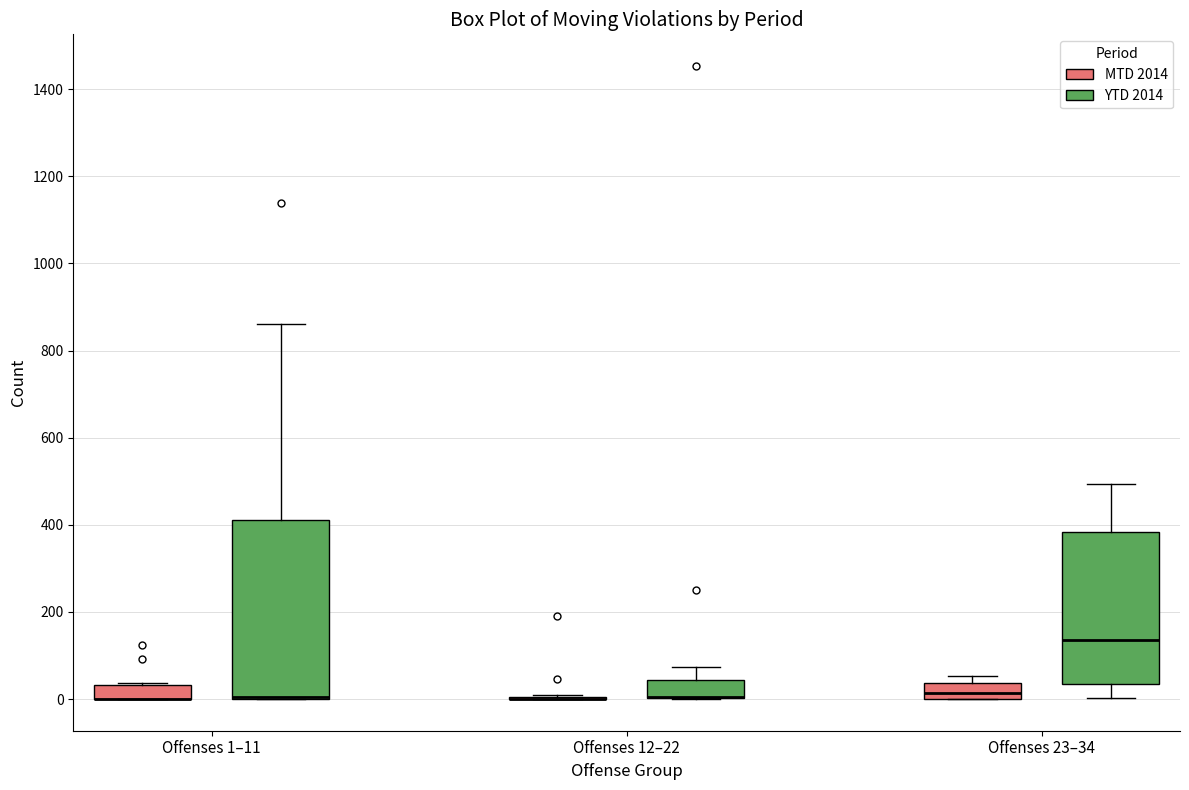

Where is the lower edge of the box for Offenses 1–11 (MTD 2014) on the y-axis? The values are not printed on the chart, so give them approximately, as read against the axis.

0